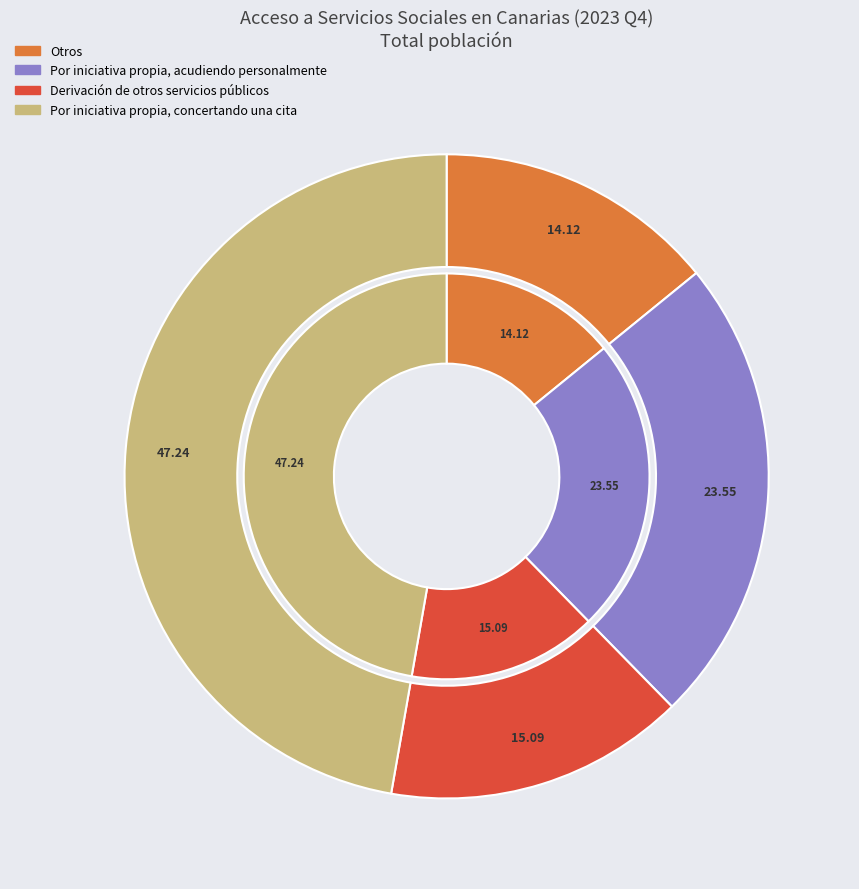

How many slices are in this pie chart?

4